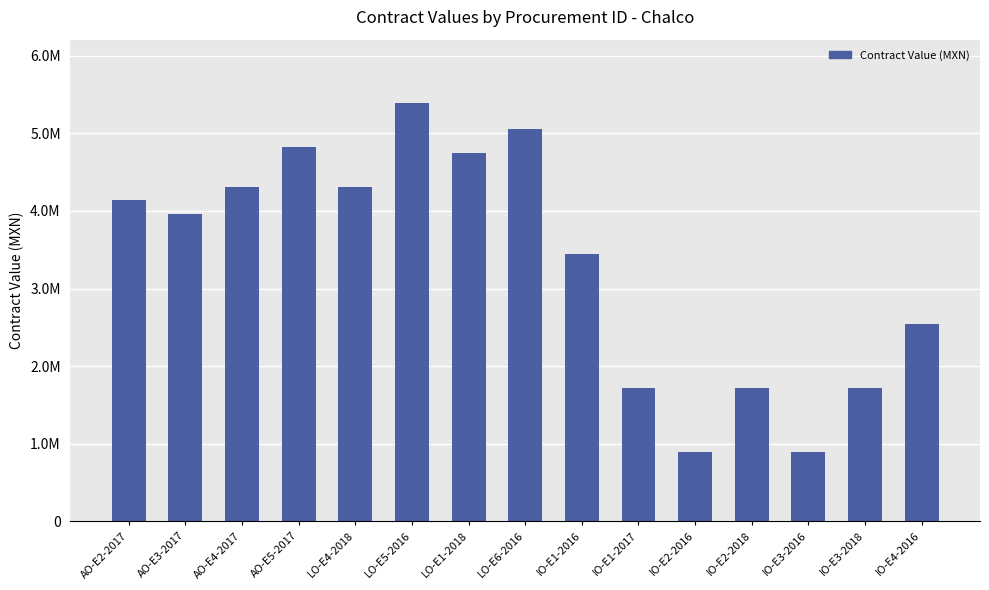

What is the sum of all values?

49679884.7